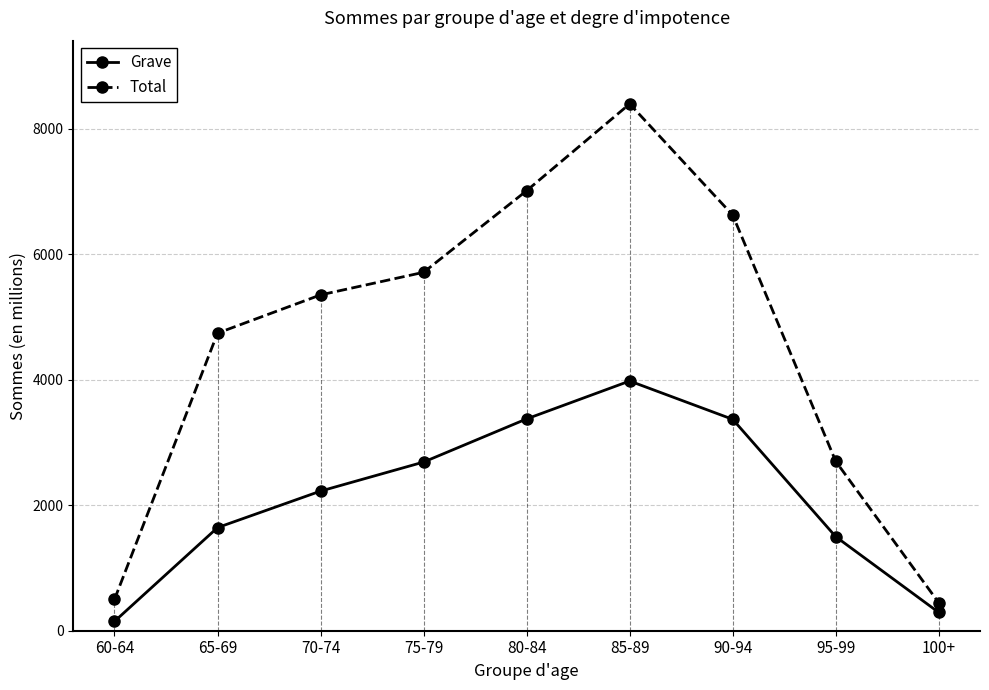

True or false: Total and Grave cross at least once.

False